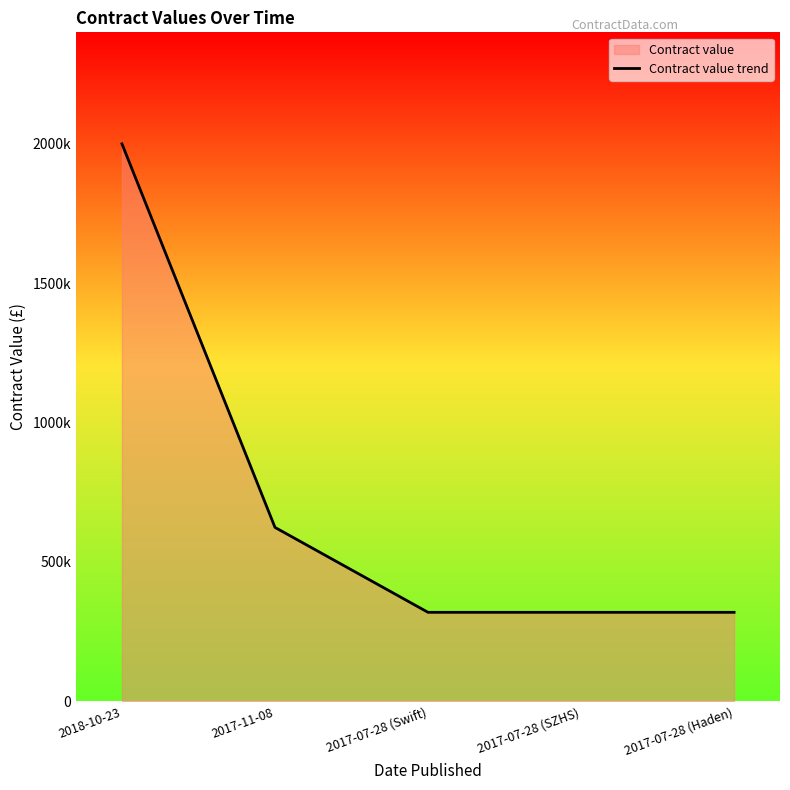

What is the difference between the maximum and second lowest values?

1680666